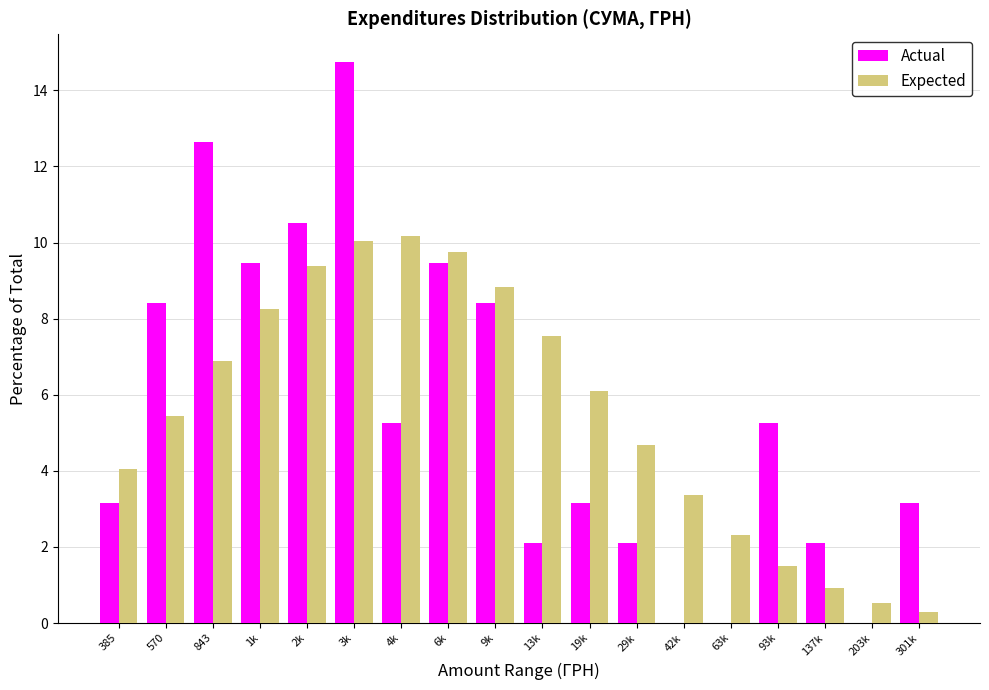

Between 843 and 19k, which series saw the biggest shift?

Actual